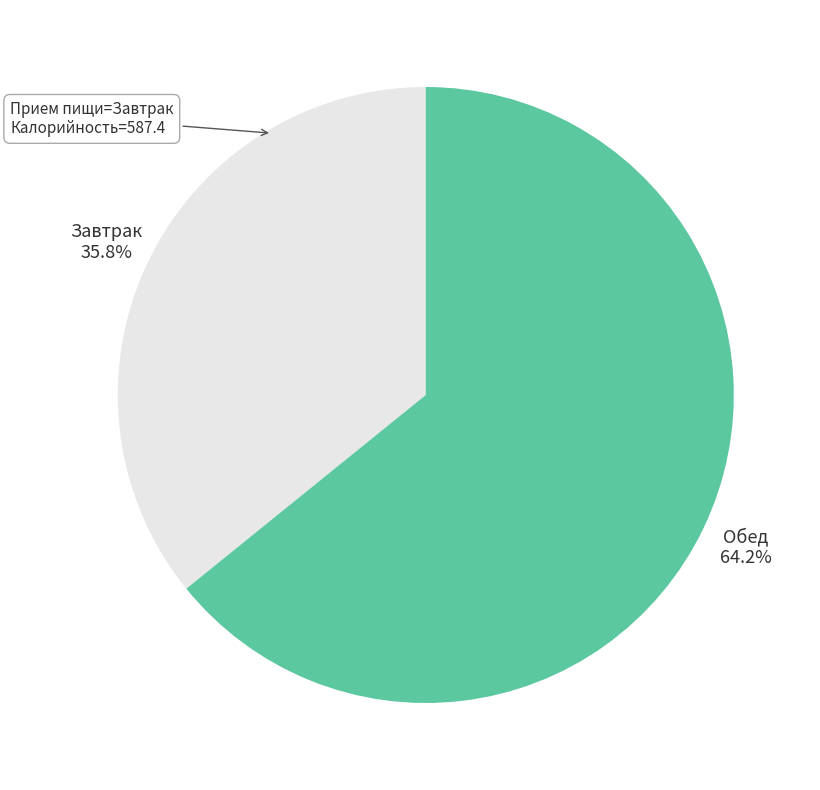

Is there a majority slice in this chart?

Yes